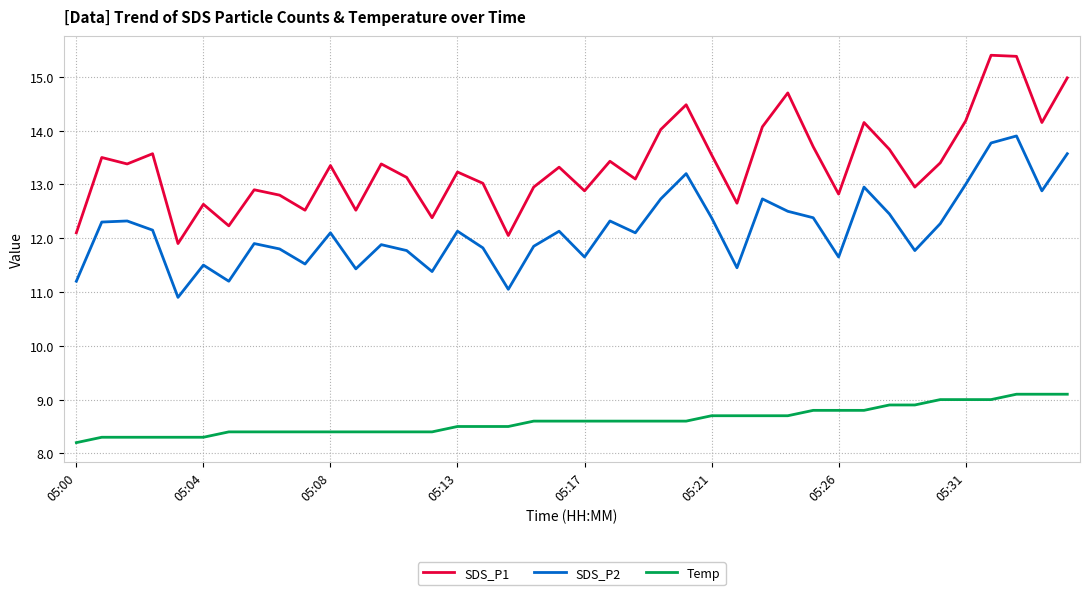

True or false: SDS_P2 and SDS_P1 intersect in this chart.

False